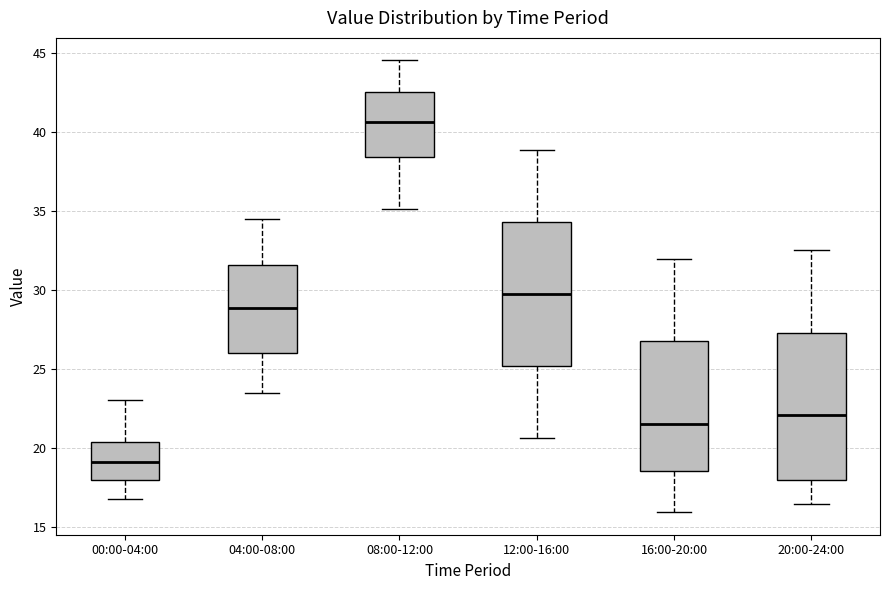

Reading left to right, transcribe this box plot: for each box, give where its median line is, the range the box spans, and where its two whiskers end, as read against the y-axis. The values are not printed on the chart, so give them approximately, as read against the axis.

00:00-04:00: median 19.0, box 18.0 to 20.5, whiskers 17.0 to 23.0
04:00-08:00: median 29.0, box 26.0 to 31.5, whiskers 23.5 to 34.5
08:00-12:00: median 40.5, box 38.5 to 42.5, whiskers 35.0 to 44.5
12:00-16:00: median 29.5, box 25.0 to 34.5, whiskers 20.5 to 39.0
16:00-20:00: median 21.5, box 18.5 to 27.0, whiskers 16.0 to 32.0
20:00-24:00: median 22.0, box 18.0 to 27.5, whiskers 16.5 to 32.5